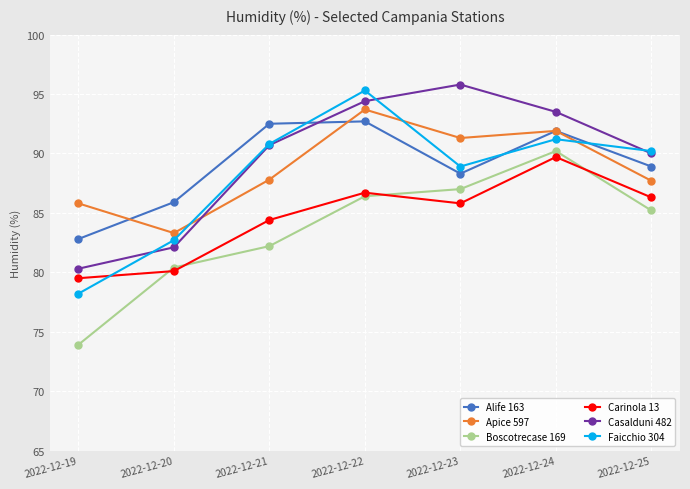

Is it true that Apice 597 equals 117.6 at 2022-12-20?

False